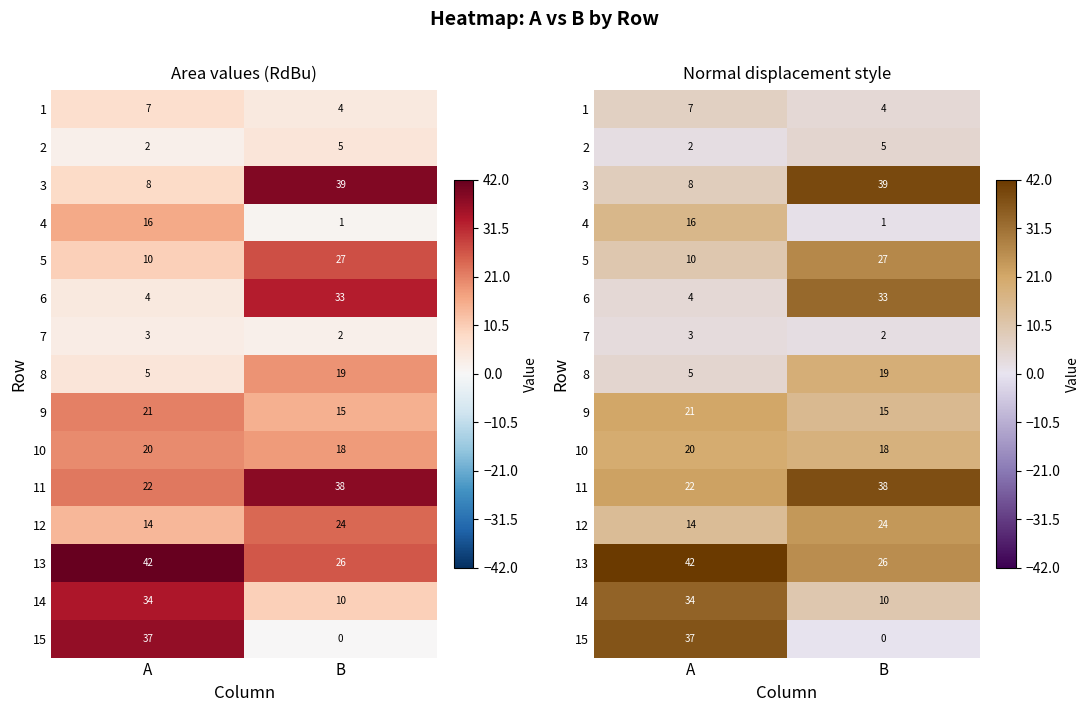

What is the sum of the 5 values at A and B?

37